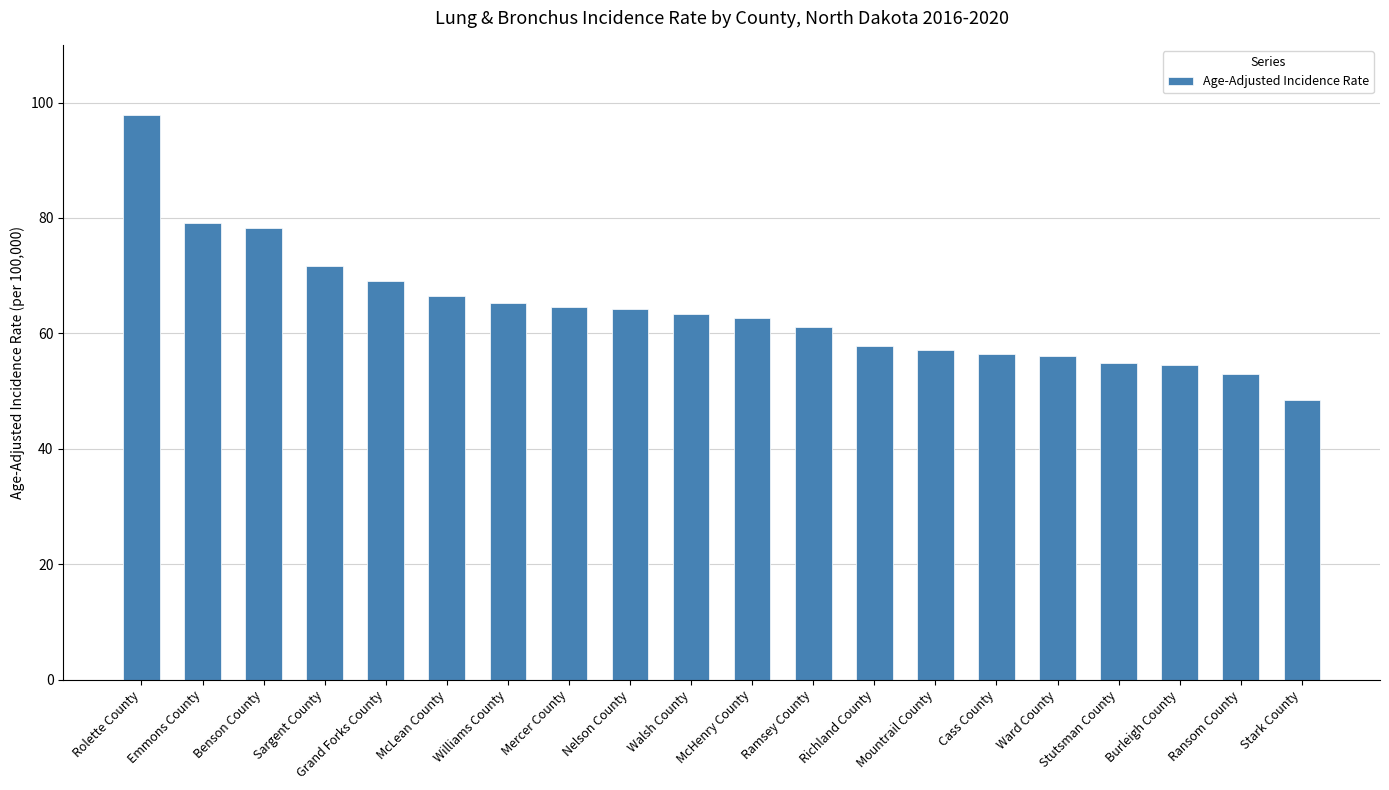

Which category has the highest value across all series?

Rolette County